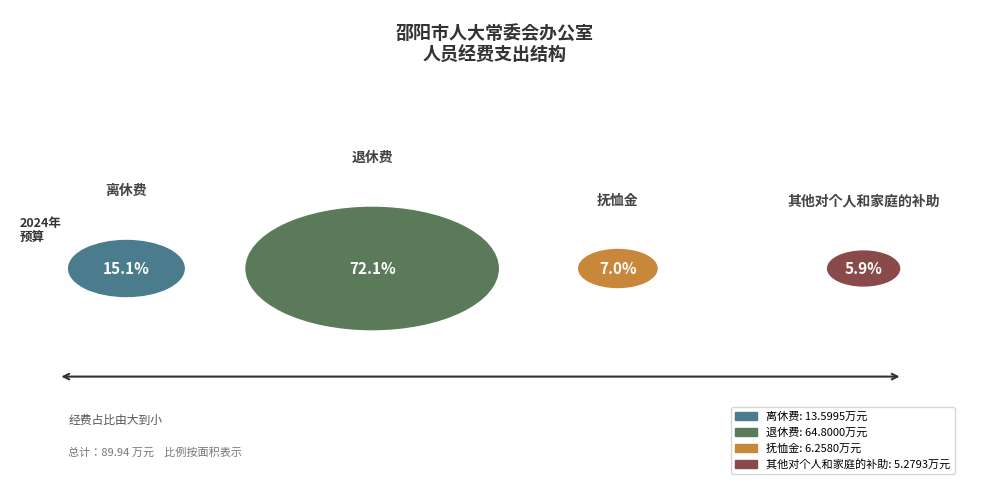

What is the ratio of the value at 其他对个人和家庭的补助 to the value at 离休费?

0.4